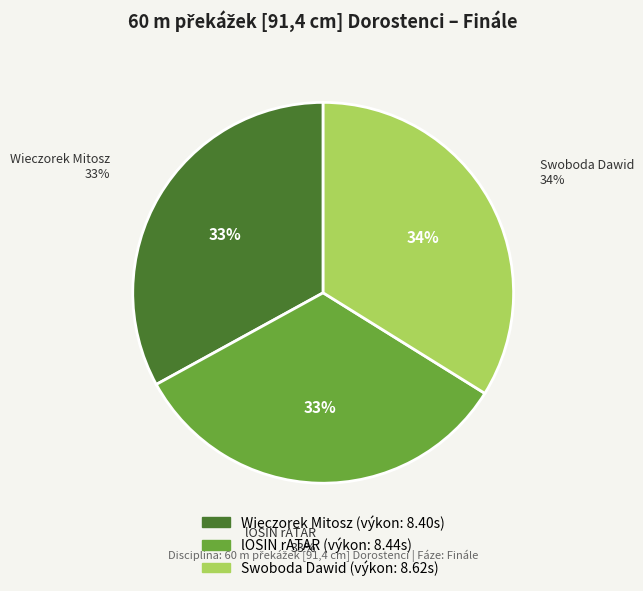

Is there a majority slice in this chart?

No